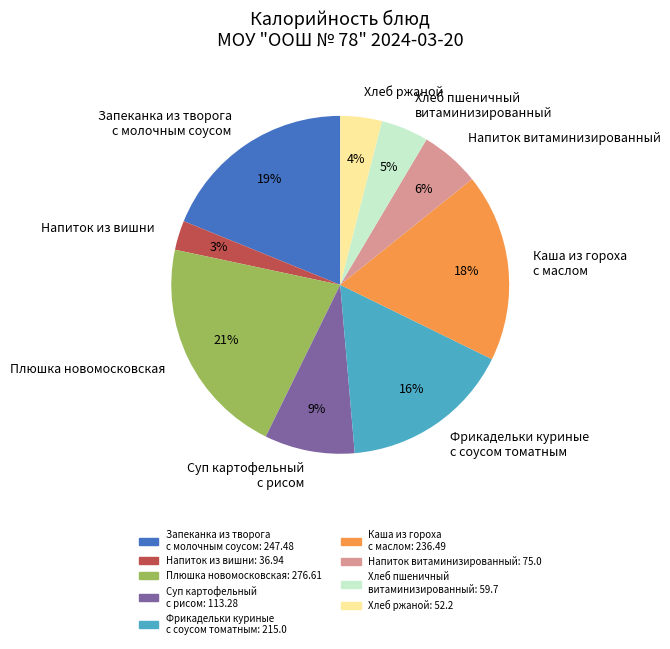

The Хлеб пшеничный витаминизированный slice represents 19% of the pie. True or false?

False